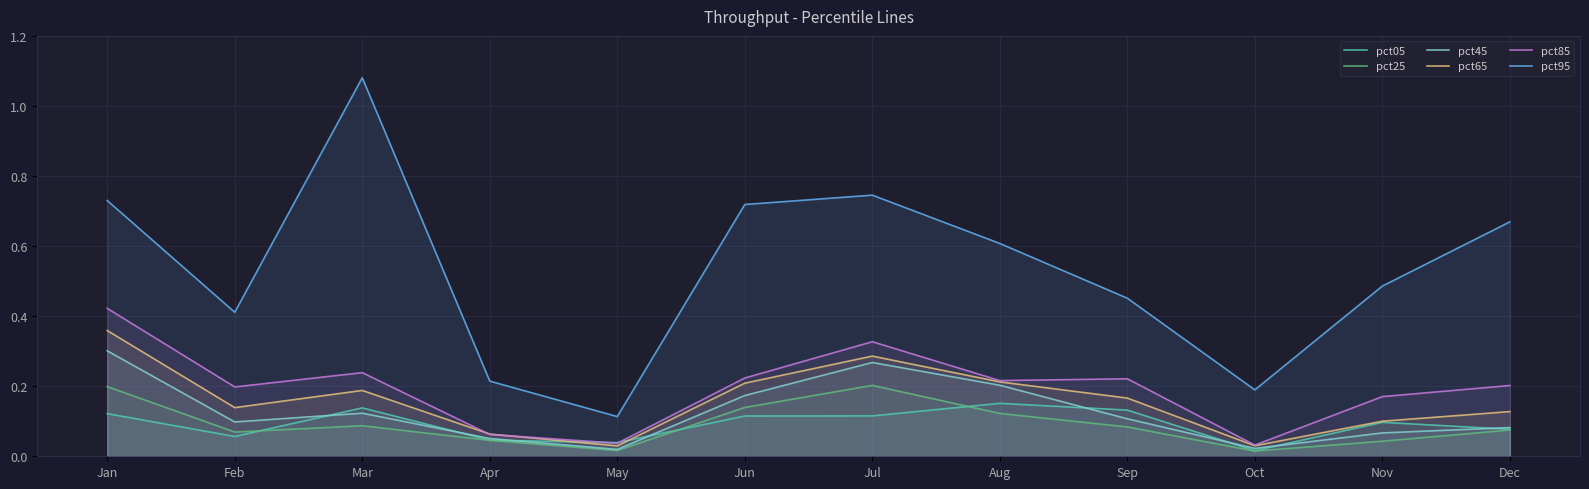

True or false: pct05 and pct85 intersect in this chart.

True